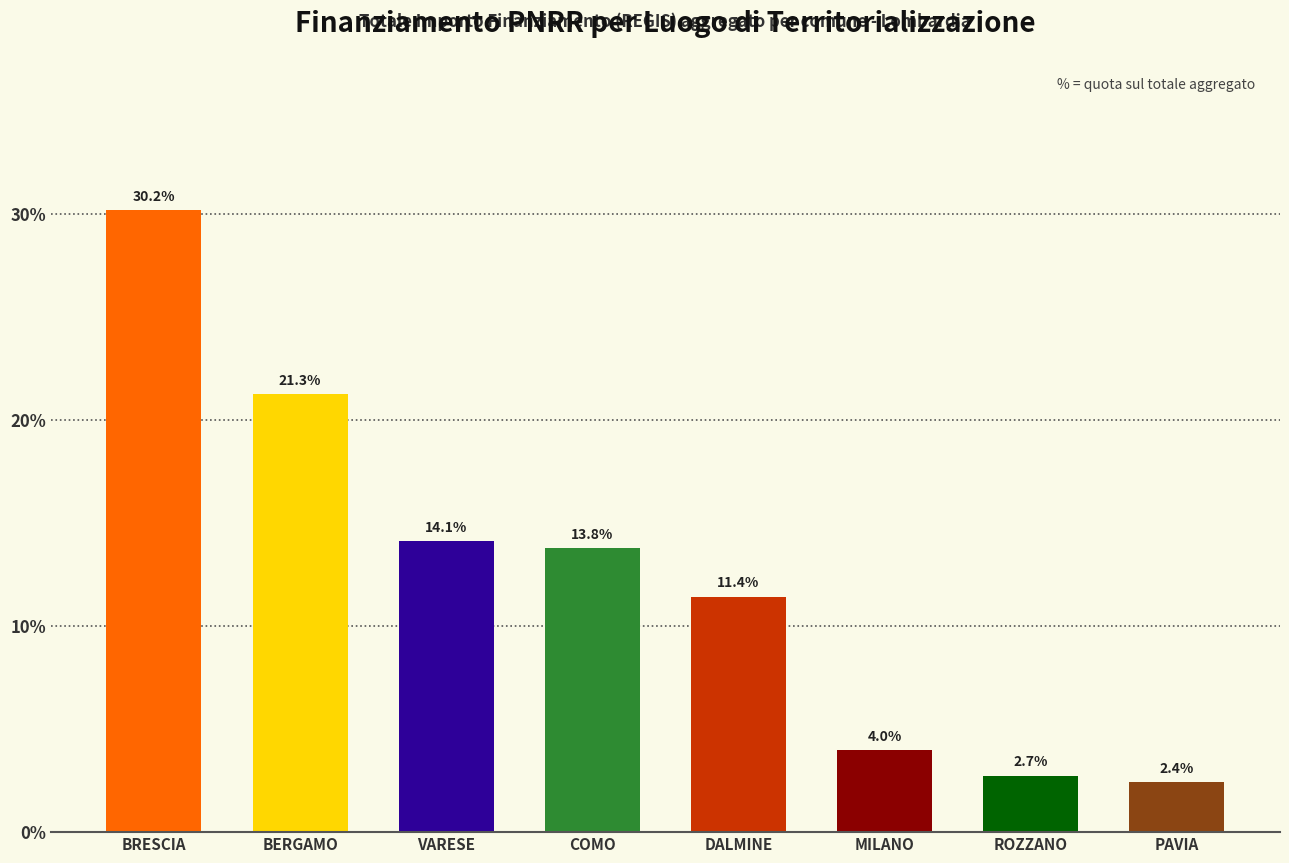

How many values exceed 13?

4